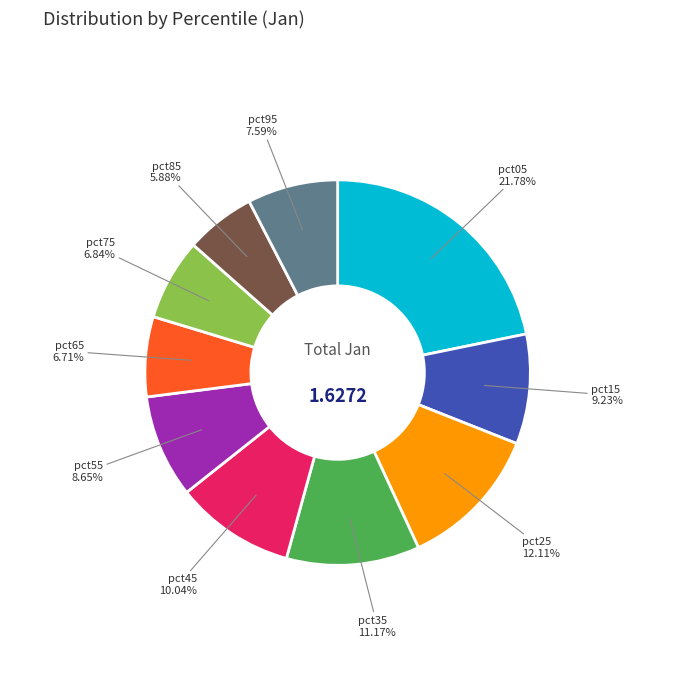

How many segments does this pie chart have?

10